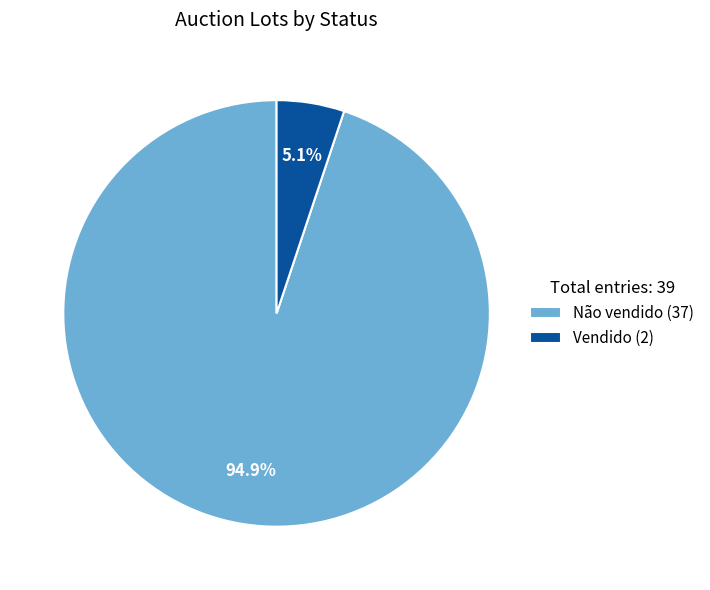

To the nearest percent, what is the average slice percentage?

50%